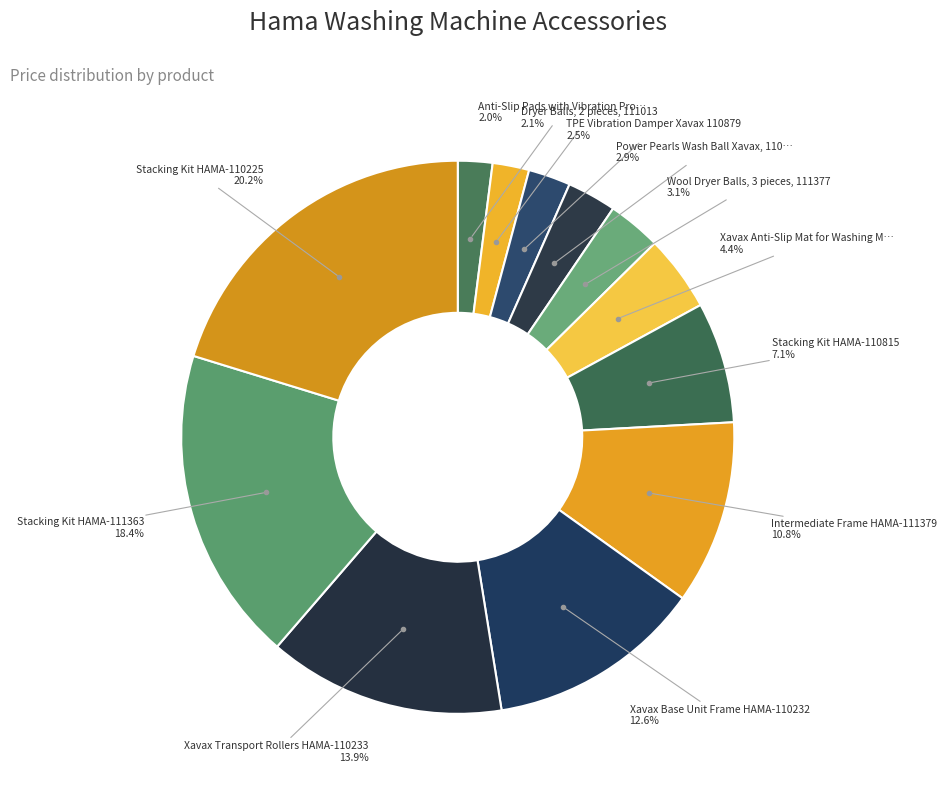

How many segments does this pie chart have?

12